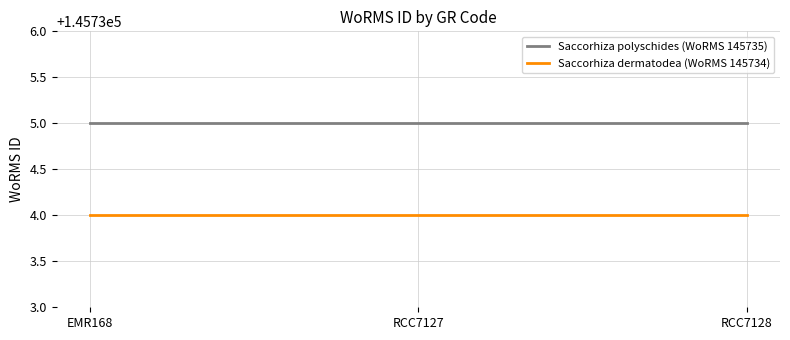

How many series are shown in this chart?

2